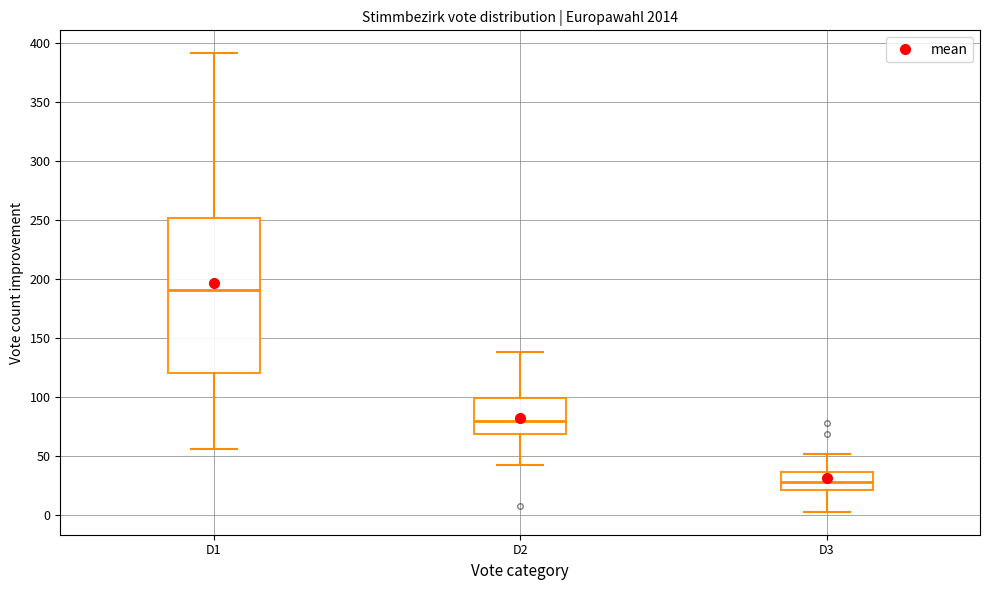

Which box has the highest median line?

D1